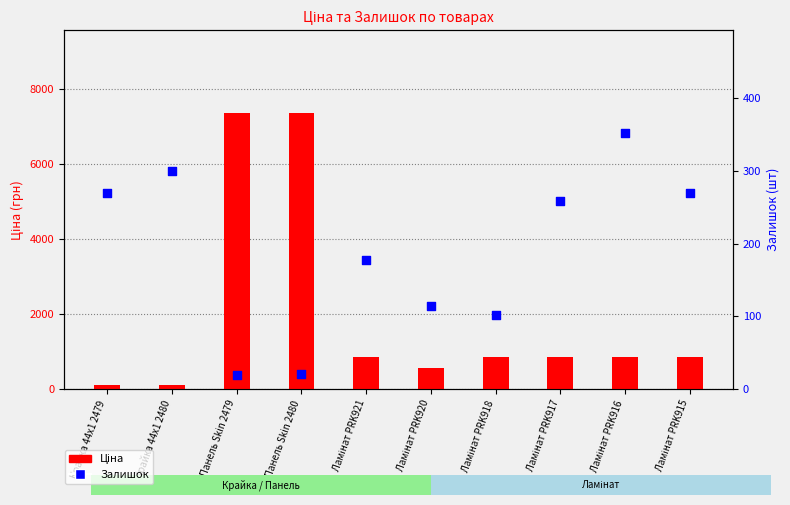

Which series has the widest spread of Y values?

Ціна